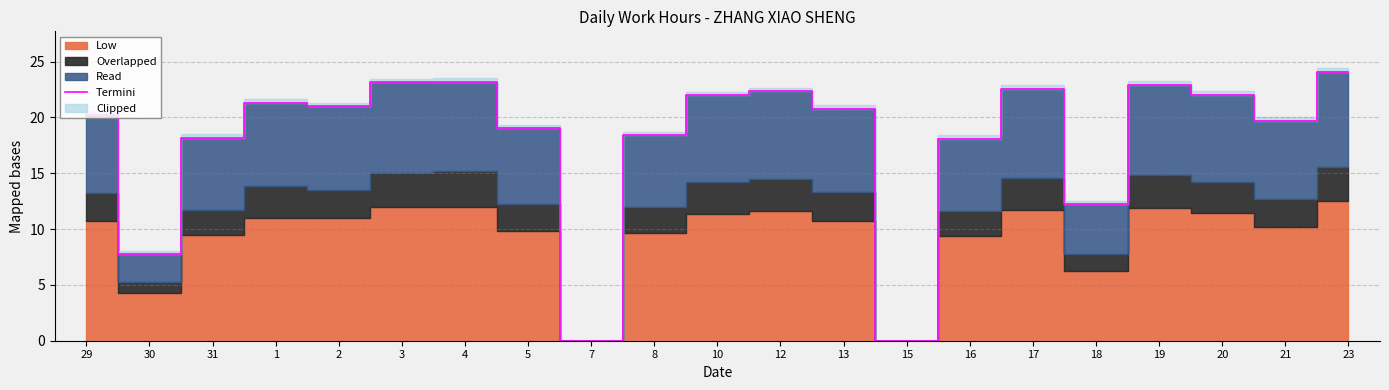

How many points are lower than both their immediate neighbors (excluding endpoints)?

6